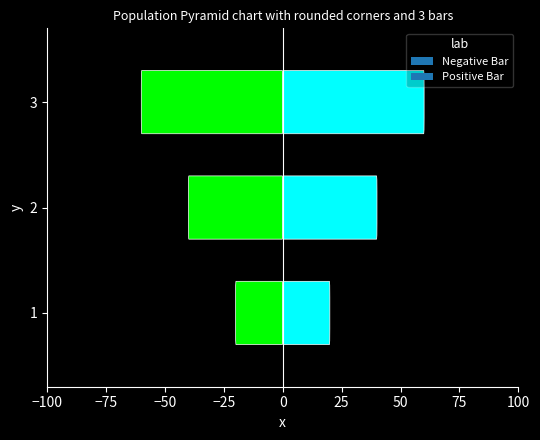

Is it true that the value at Сумісництво is 4?

False